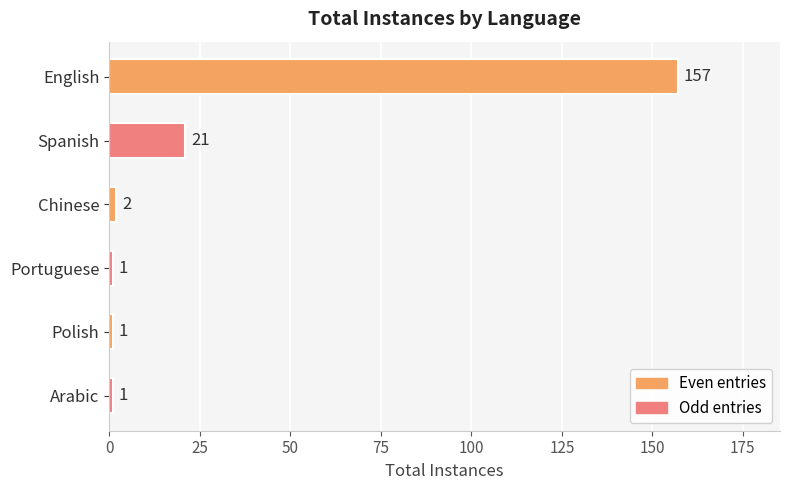

How many bars are there in total?

6